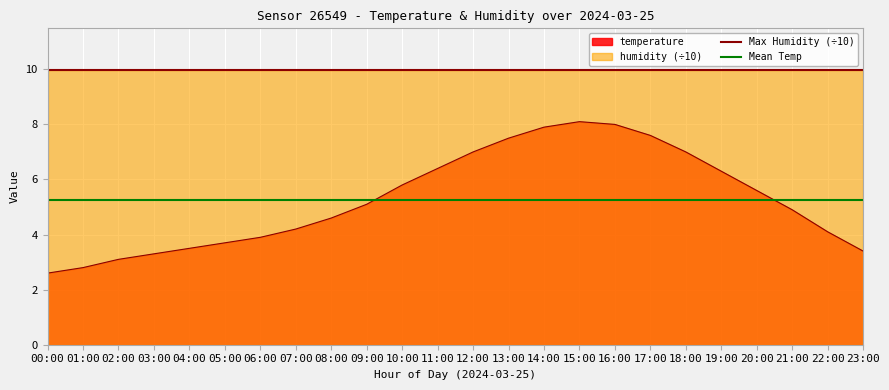

What is the value of the Max Humidity (÷10) point at the 2nd from the left?

10.0